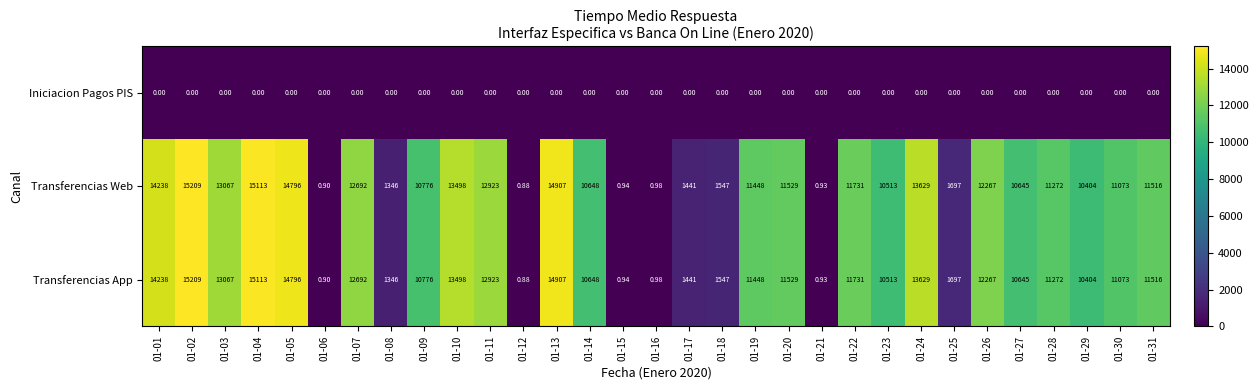

What is the greatest value displayed?

15209.0